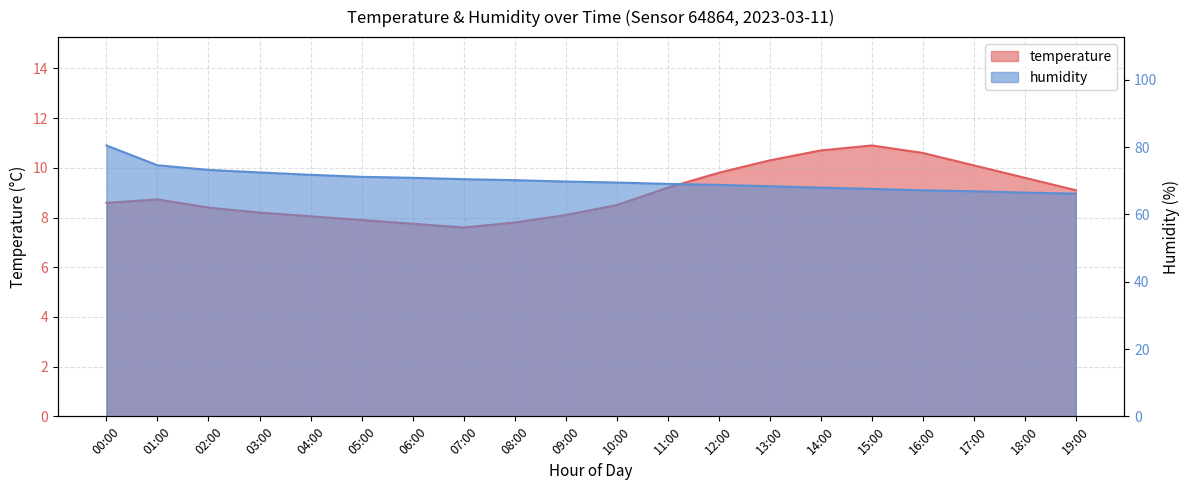

What is the difference between the maximum and minimum values in the humidity series?

14.3